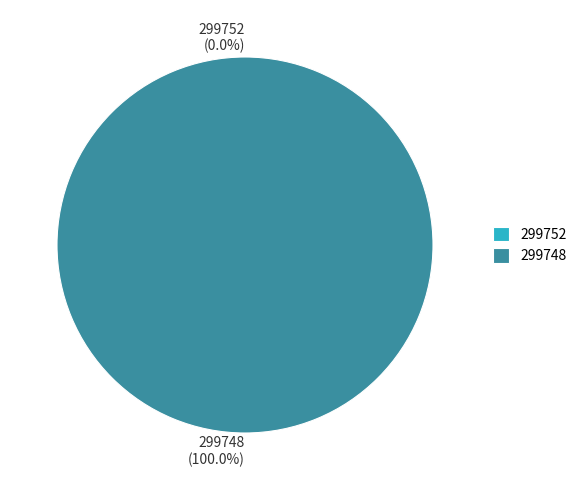

Rank the categories by value from lowest to highest.

299752, 299748